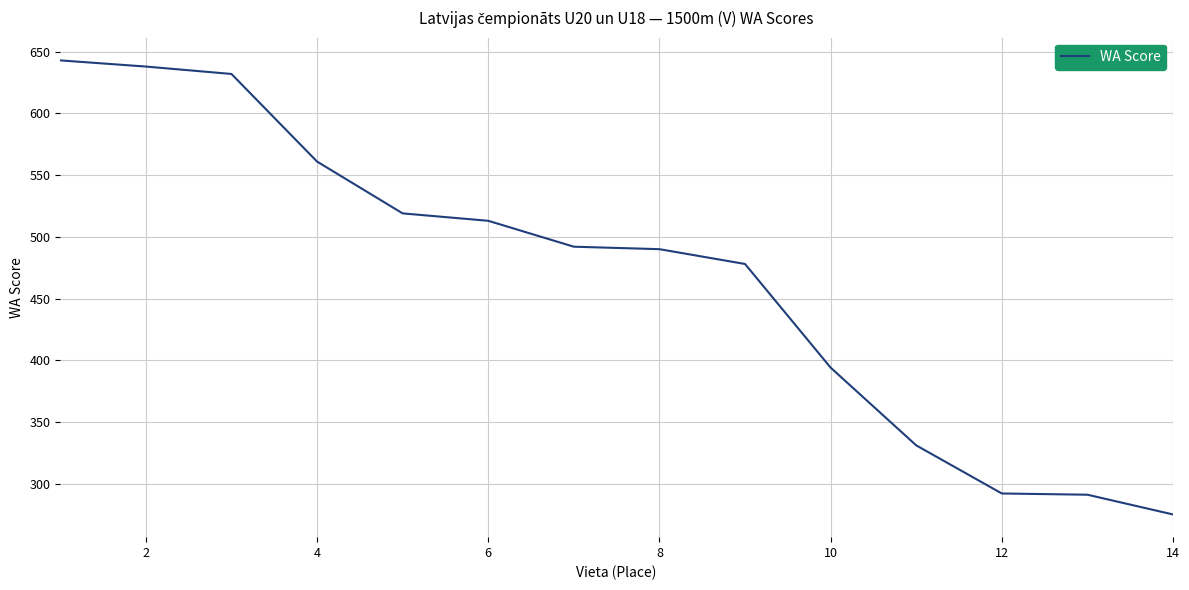

What is the sum of all values?

6549